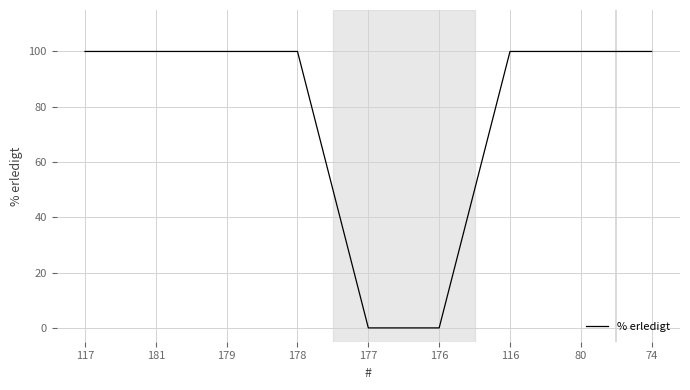

What is the difference between the maximum and minimum values?

100